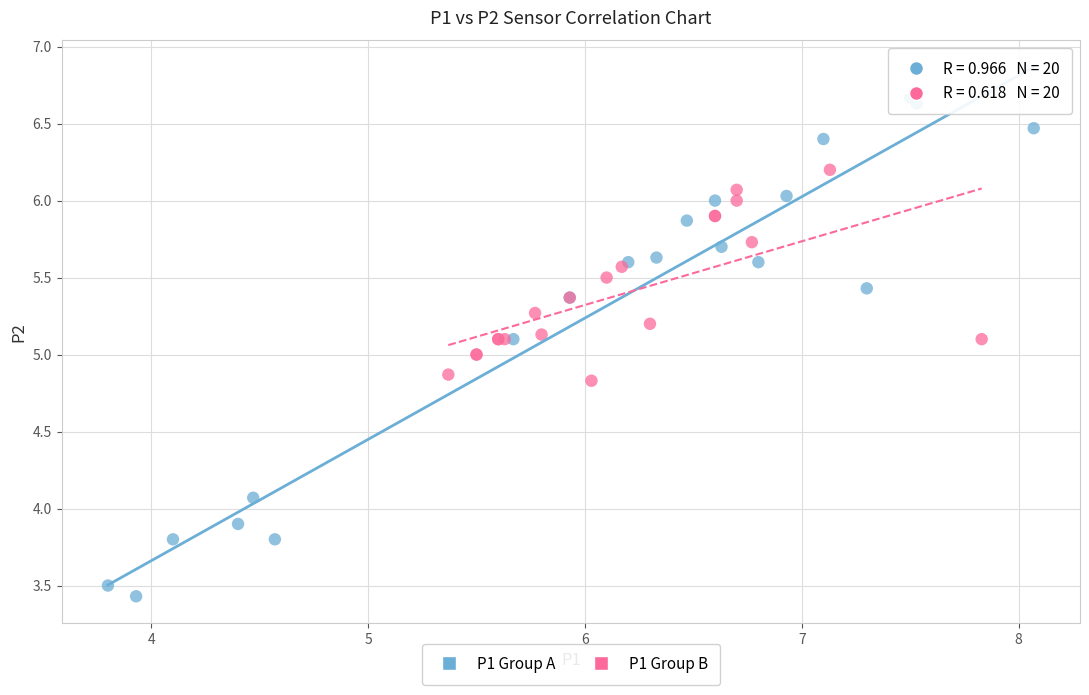

Which series contains the highest Y value?

P1 Group A